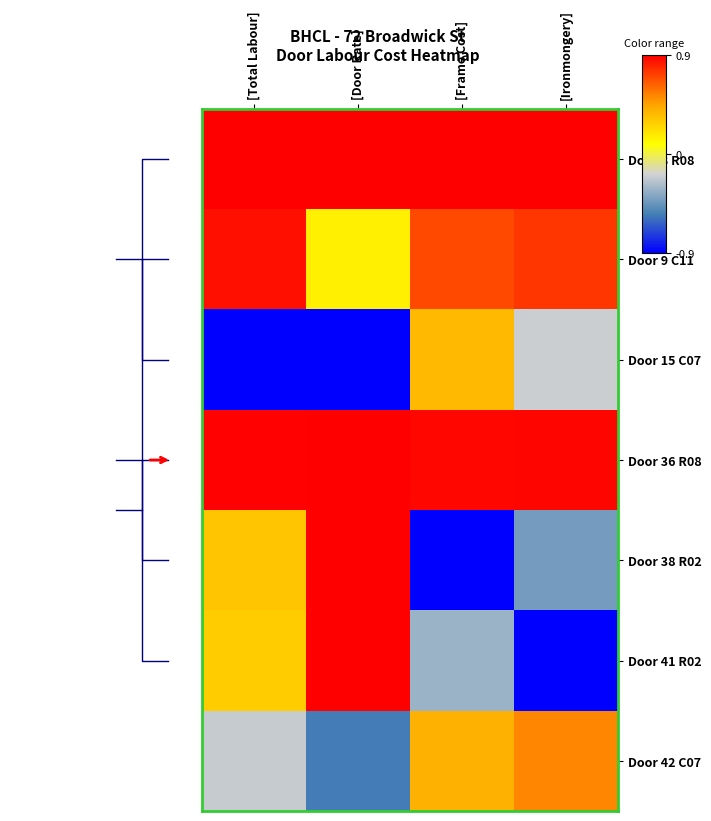

Read the Door 38 R02 value at [Door Rate].

0.9